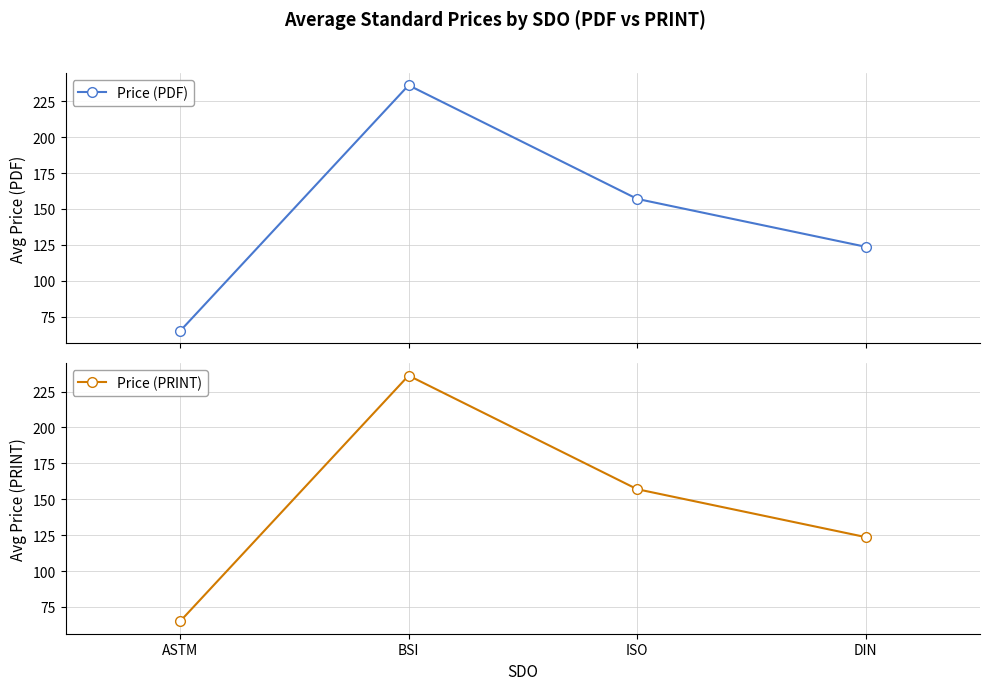

What is the difference between the Price (PRINT) values at BSI and ISO?

79.1